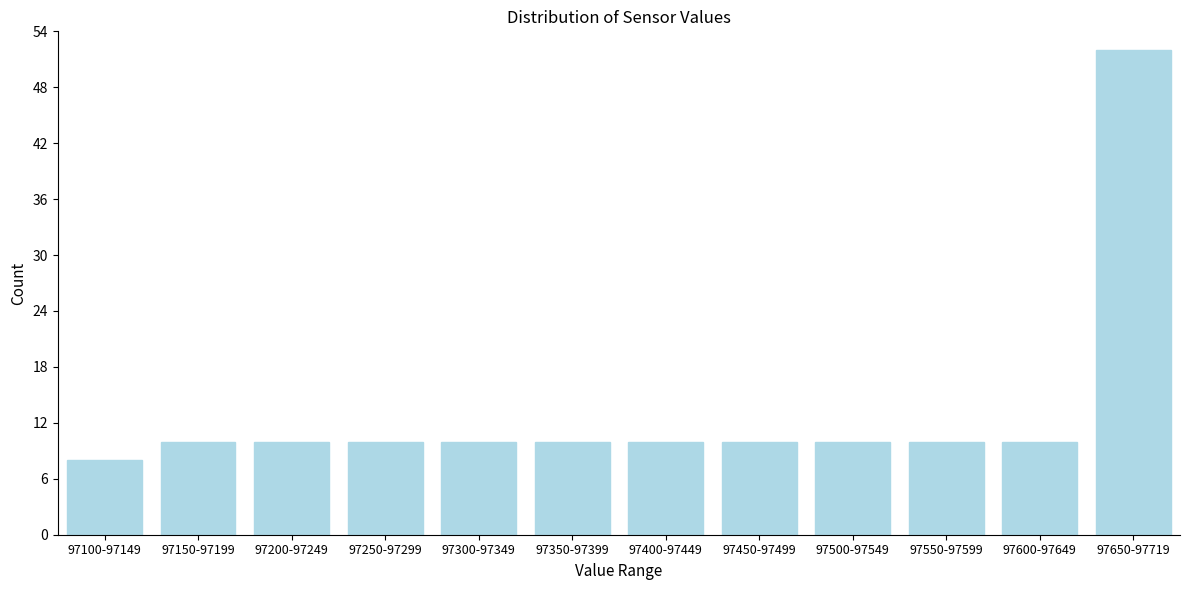

Reading right to left, list all the values displayed in this chart.

97650-97719=52	97600-97649=10	97550-97599=10	97500-97549=10	97450-97499=10	97400-97449=10	97350-97399=10	97300-97349=10	97250-97299=10	97200-97249=10	97150-97199=10	97100-97149=8